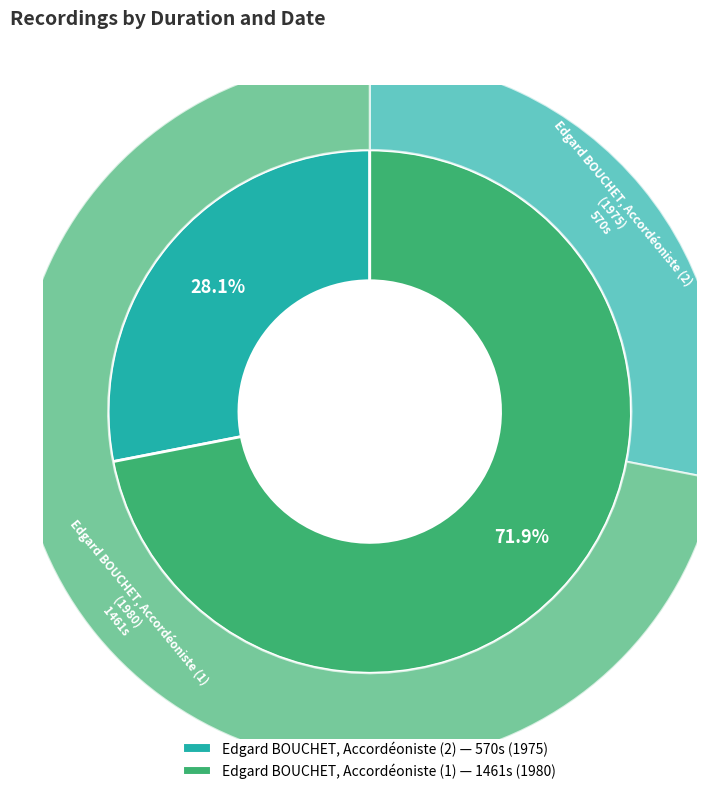

To the nearest percent, what is the combined percentage of Edgard BOUCHET, Accordéoniste (2) and Edgard BOUCHET, Accordéoniste (1)?

100%